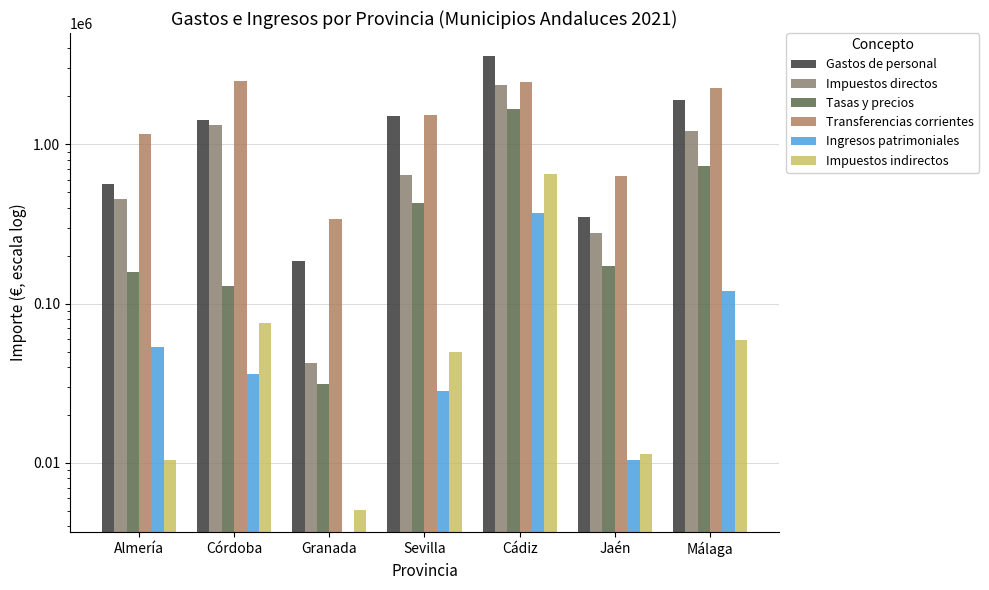

The Gastos de personal series shows 830167.6 at Córdoba. True or false?

False